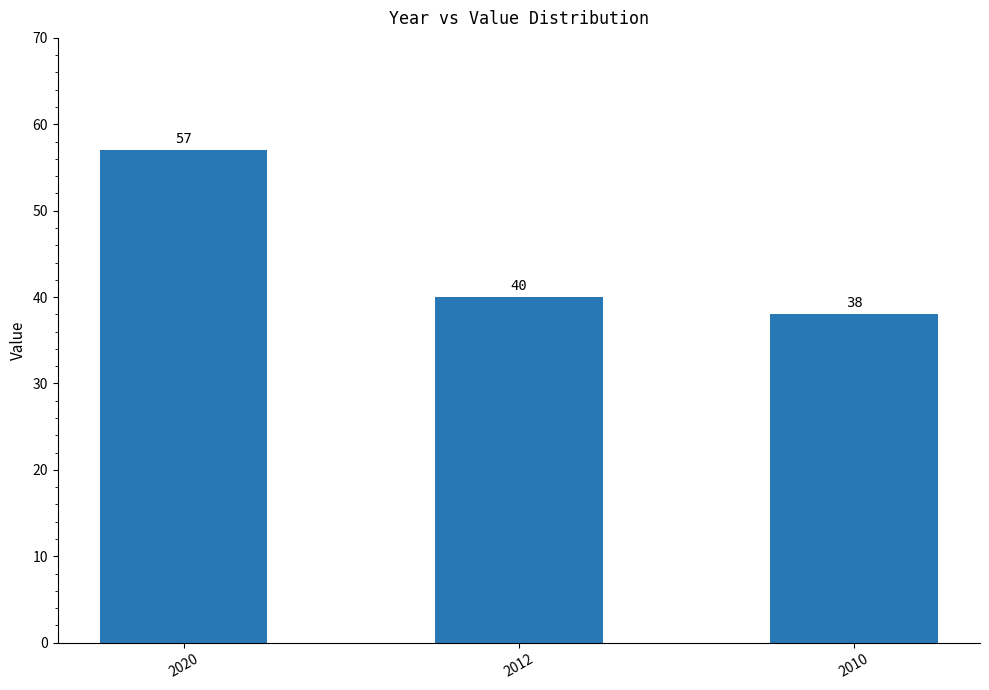

At which label does the data first exceed 40?

2020